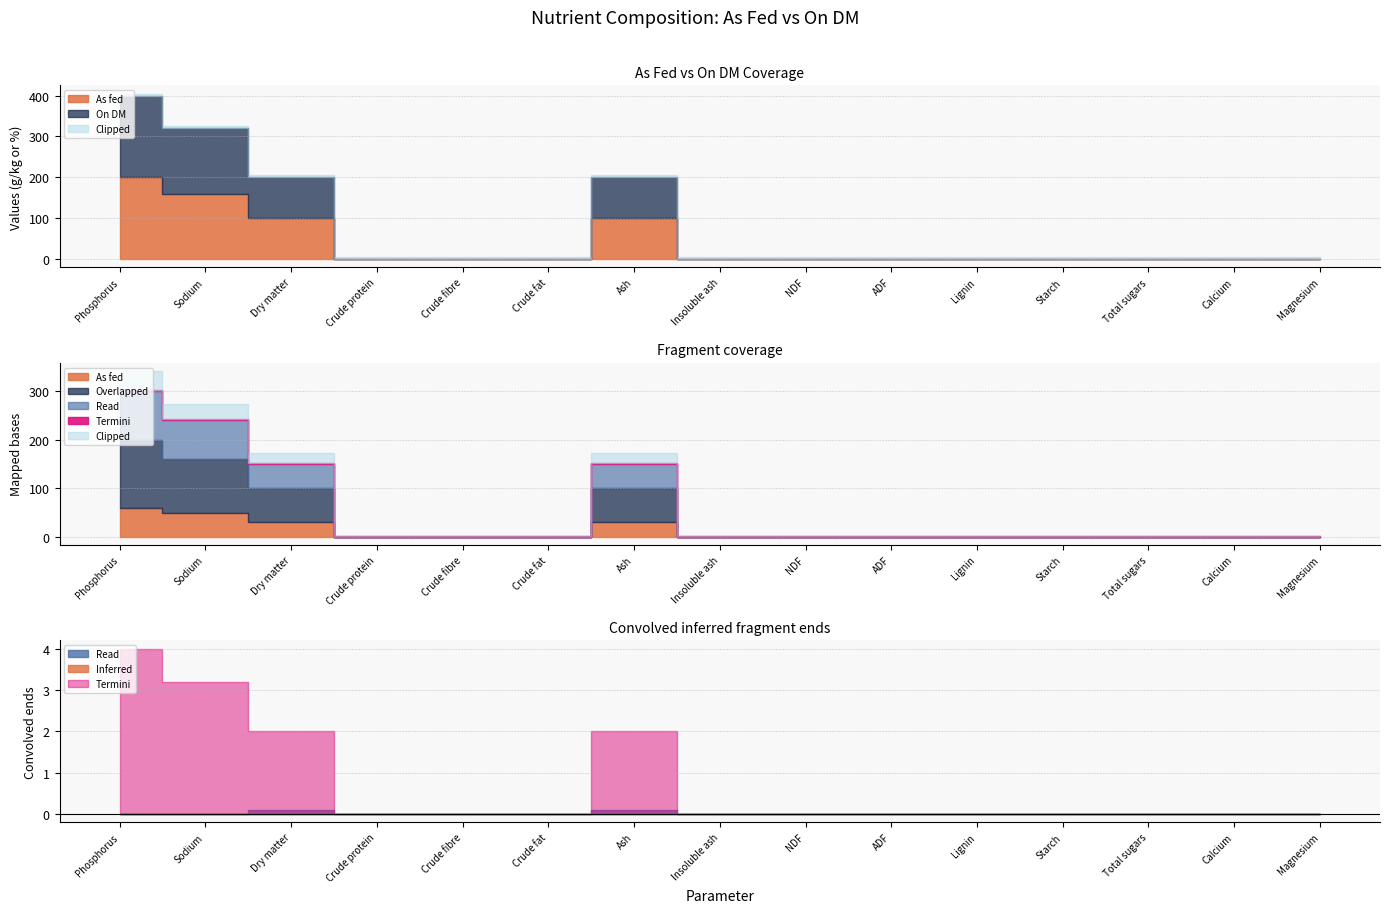

True or false: Ash and Dry matter intersect in this chart.

False